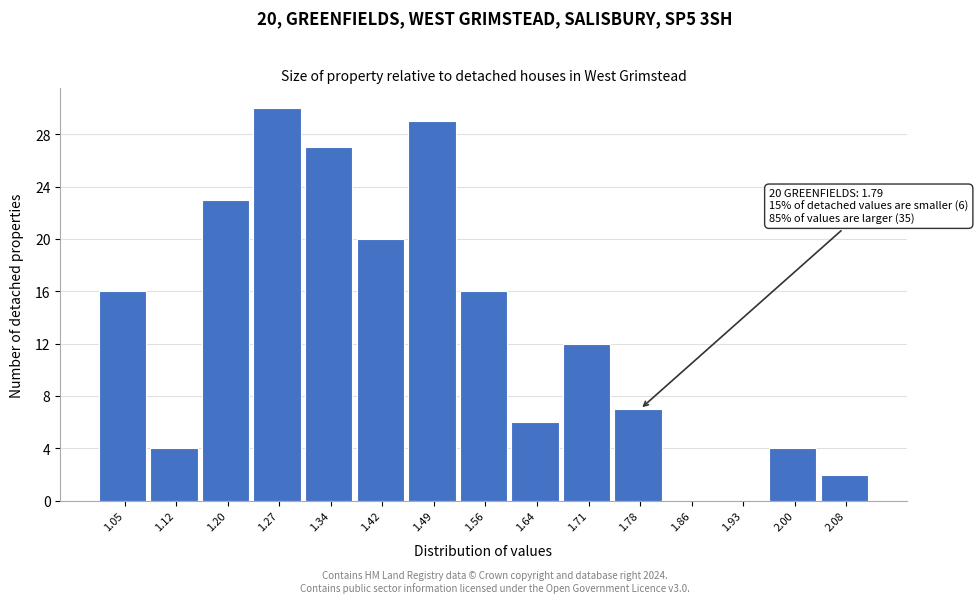

Reading right to left, extract all data points from this chart.

2.08=2	2.00=4	1.93=0	1.86=0	1.78=7	1.71=12	1.64=6	1.56=16	1.49=29	1.42=20	1.34=27	1.27=30	1.20=23	1.12=4	1.05=16